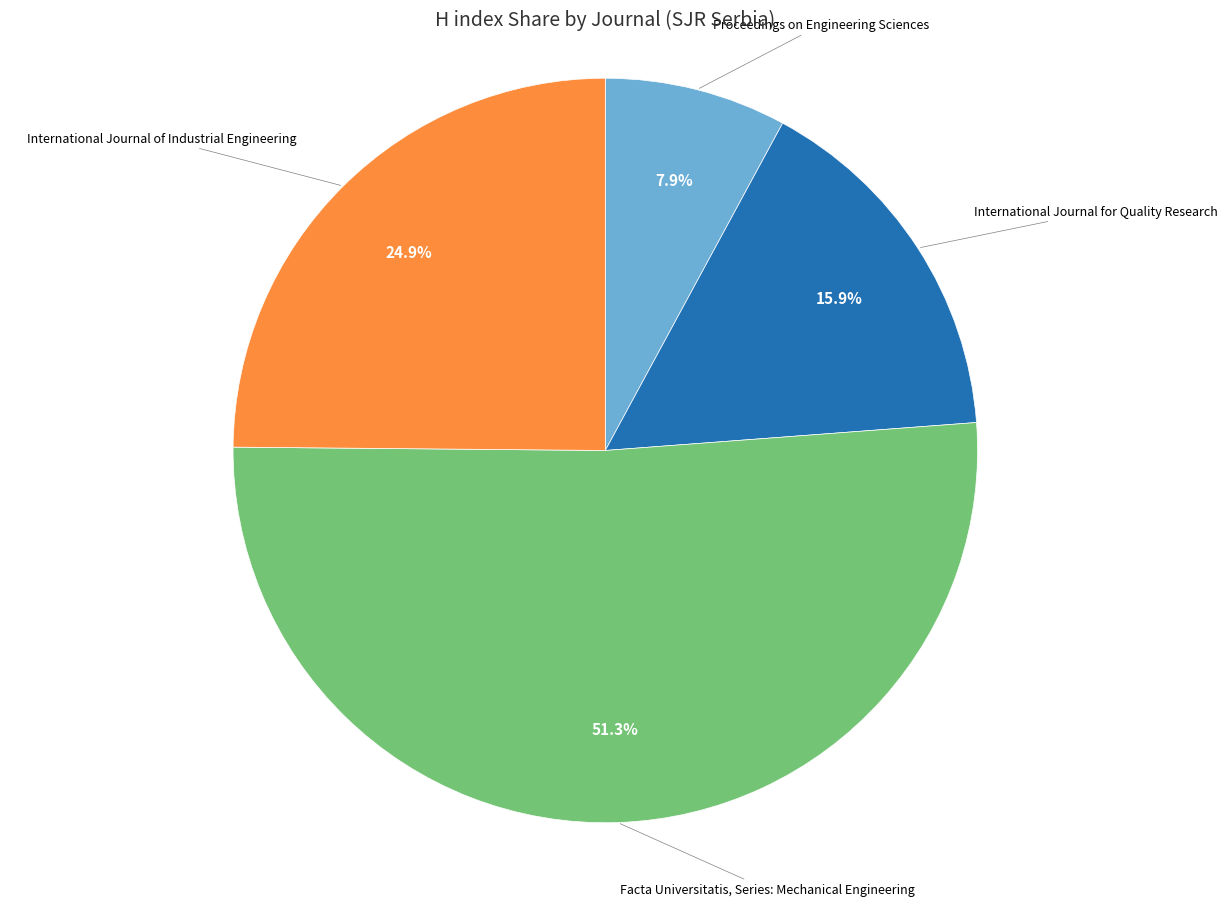

How much of the chart is everything except International Journal of Industrial Engineering?

75.1%